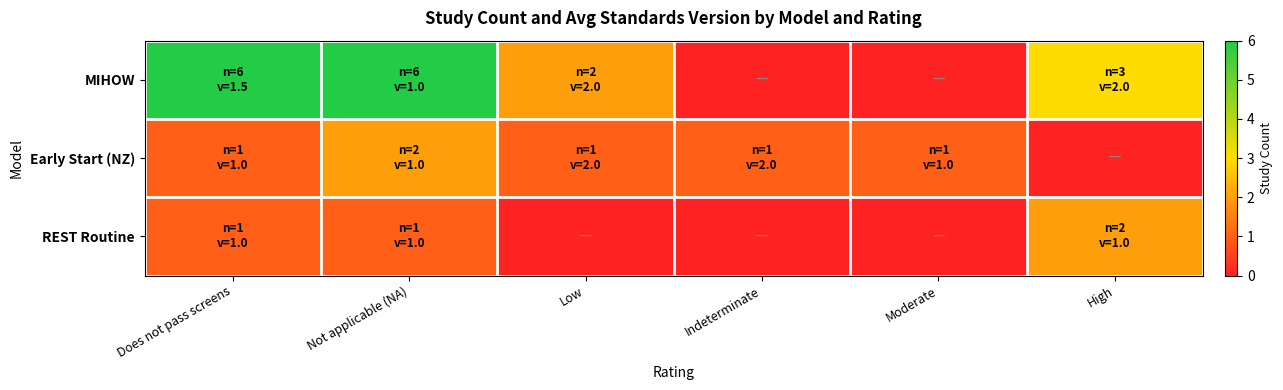

Which series has the largest range (max minus min)?

MIHOW